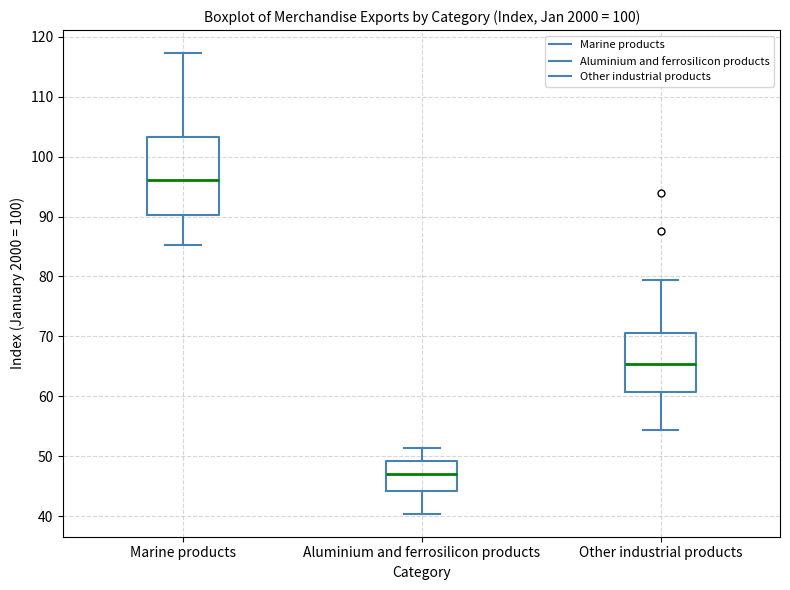

Reading left to right, read every box against the y-axis: the position of its median line, the range the box covers, and the ends of its whiskers. The values are not printed on the chart, so give them approximately, as read against the axis.

Marine products: median 96, box 90 to 103, whiskers 85 to 117
Aluminium and ferrosilicon products: median 47, box 44 to 49, whiskers 40 to 51
Other industrial products: median 65, box 61 to 71, whiskers 54 to 79